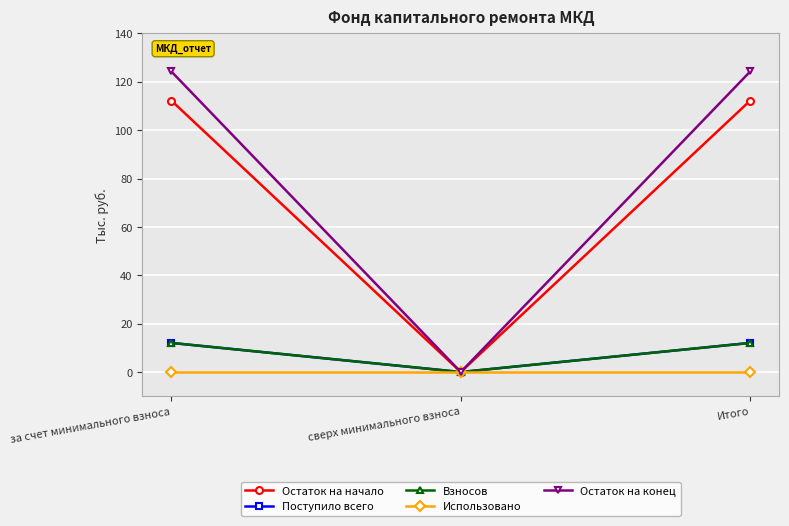

What is the highest value of the Остаток на конец series?

124.3